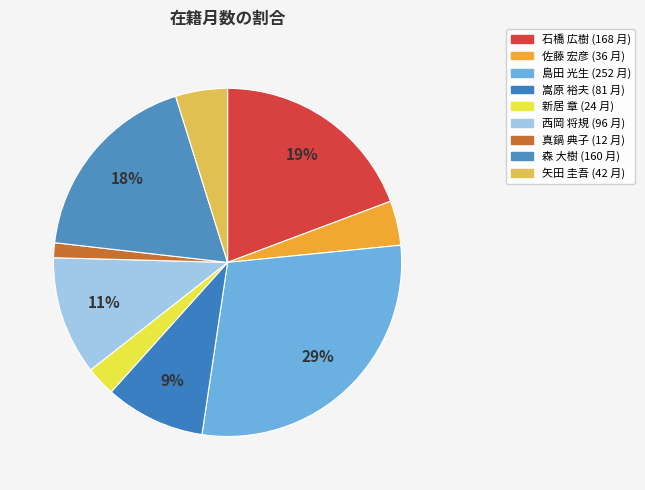

To the nearest percent, what is the average slice percentage?

11%